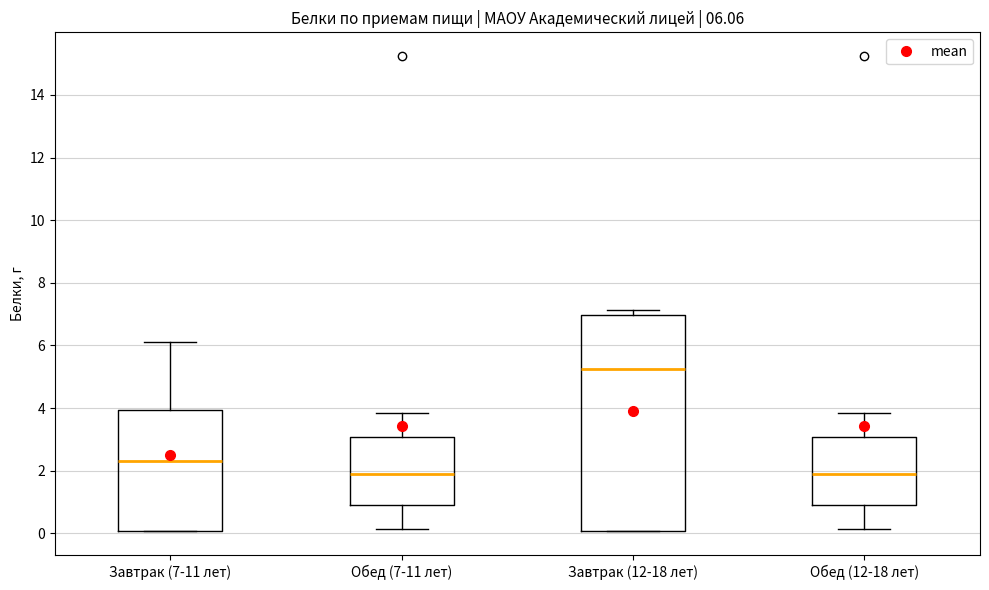

Which box has the highest median line?

Завтрак (12-18 лет)